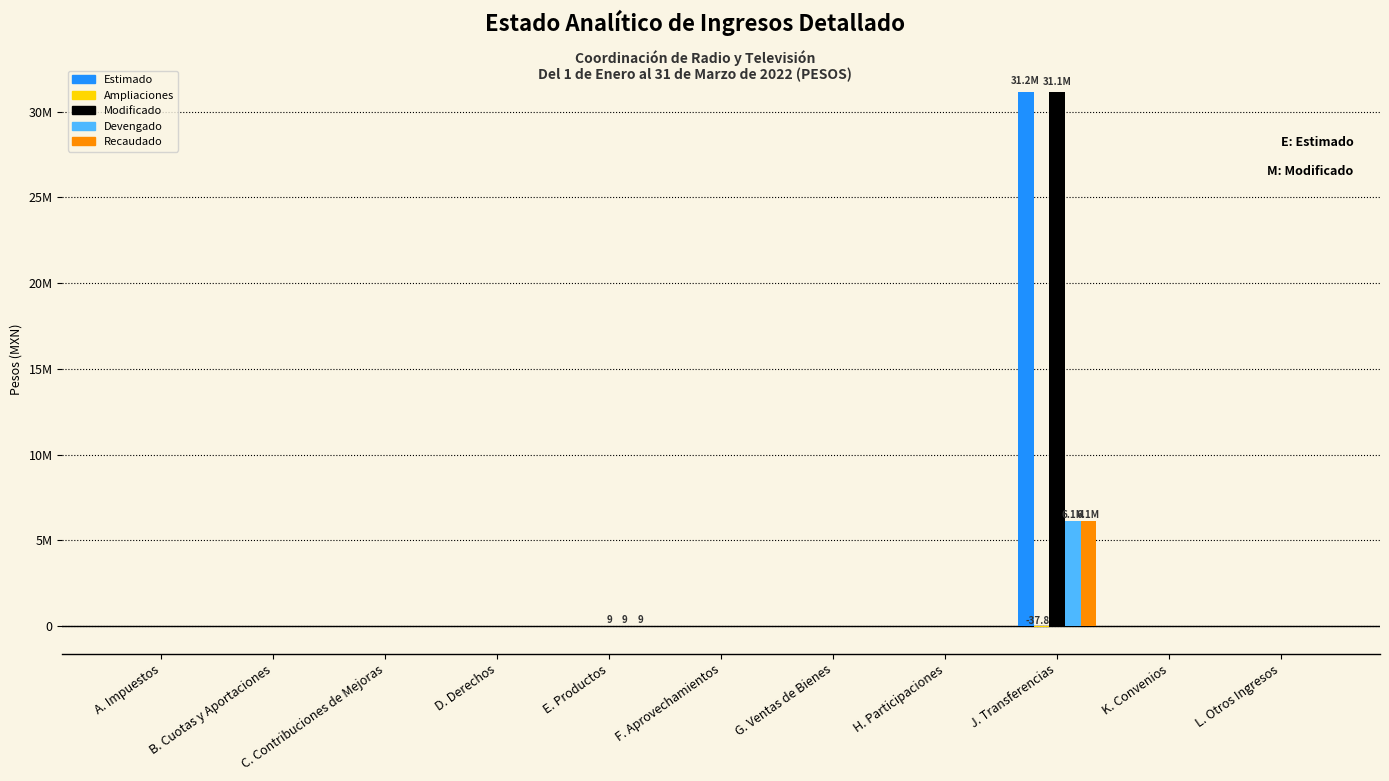

What position from the right is B. Cuotas y Aportaciones?

10